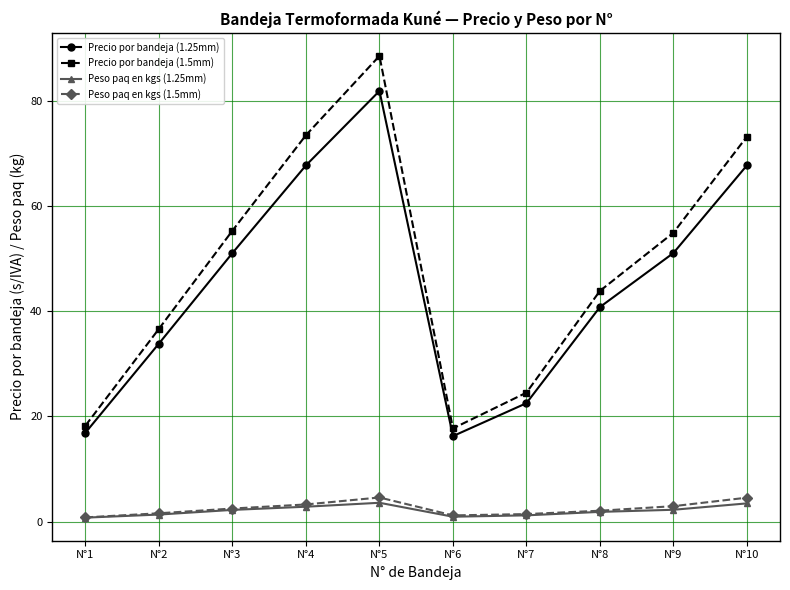

What is the value of the Peso paq en kgs (1.25mm) point at the 2nd from the left?

1.4